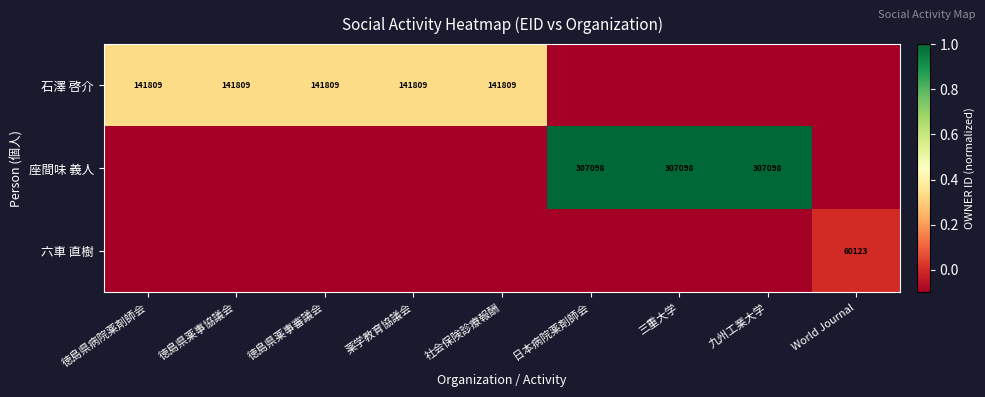

How many data points does each series have?

9